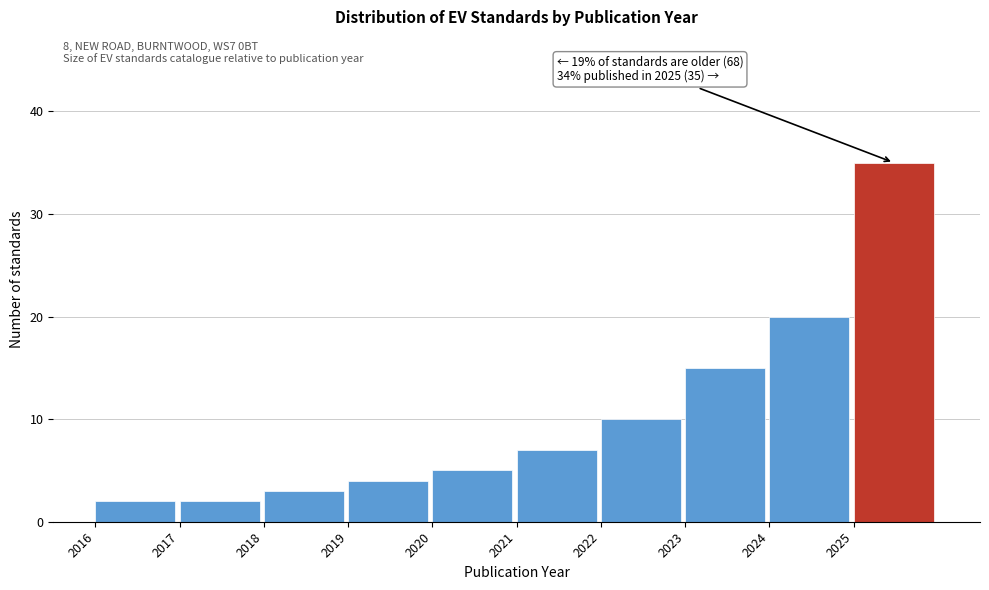

Reading left to right, list all the values displayed in this chart.

2	2	3	4	5	7	10	15	20	35